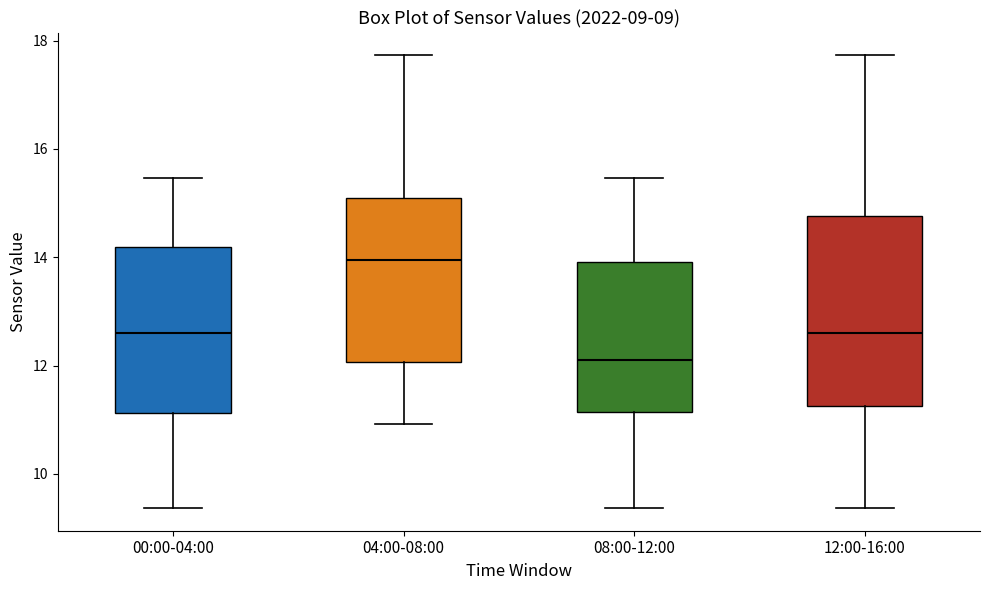

Which box is the tallest, from its lower edge to its upper edge?

12:00-16:00